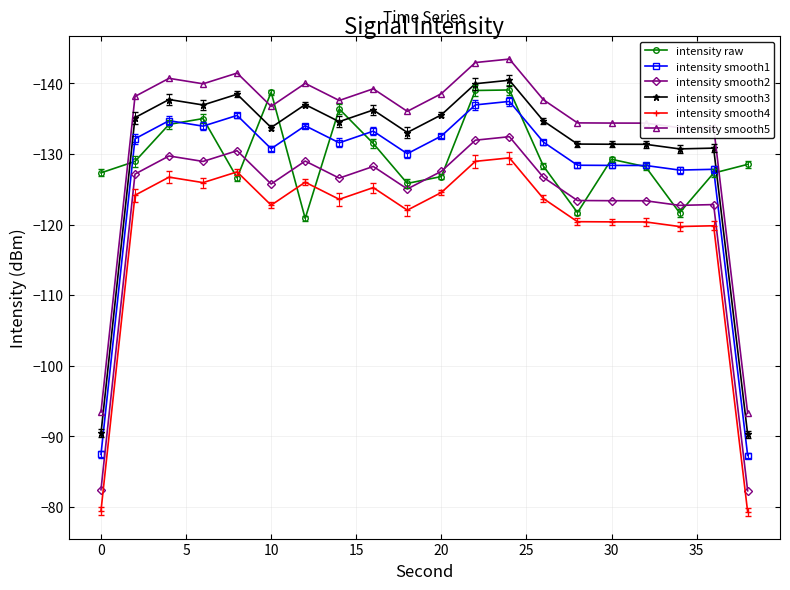

Which series has the largest total across all categories?

intensity smooth4